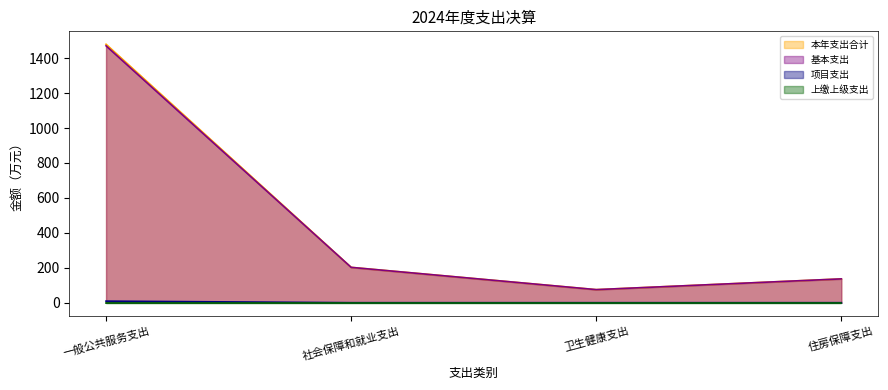

True or false: 基本支出 and 项目支出 intersect in this chart.

False